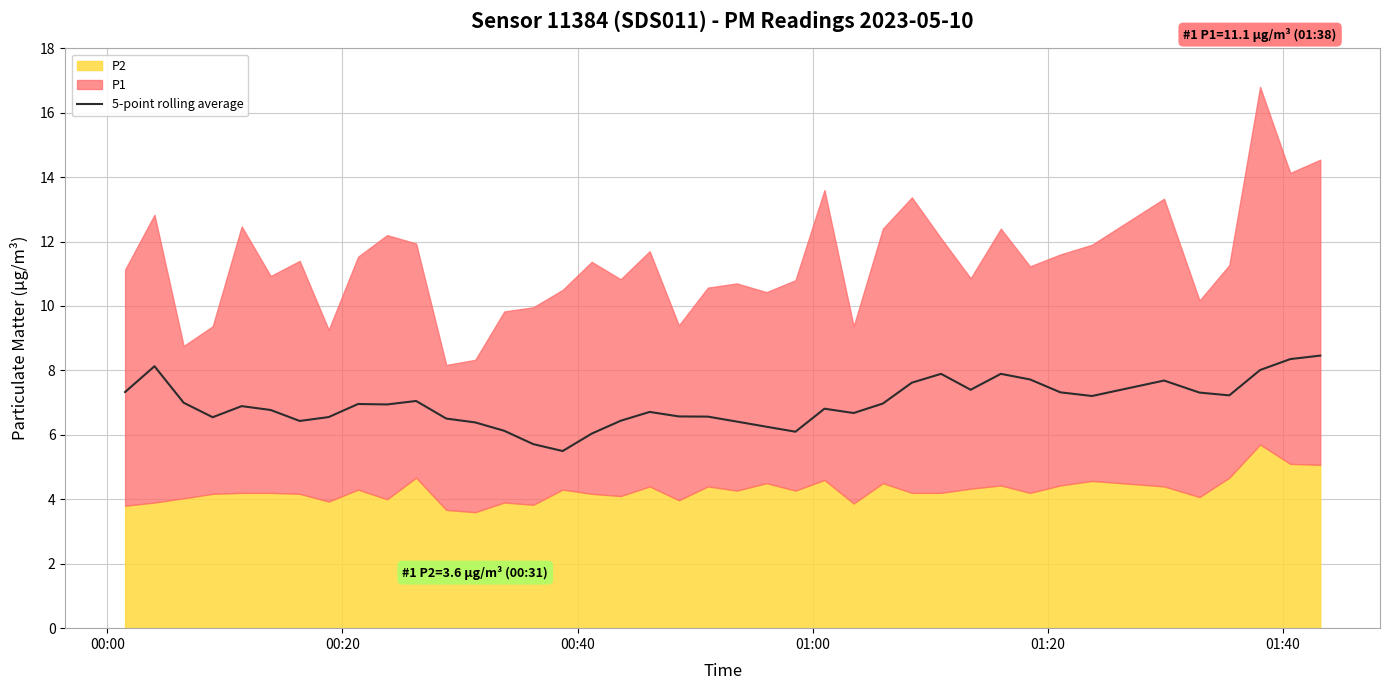

What is the minimum value for 5-point rolling average?

5.5